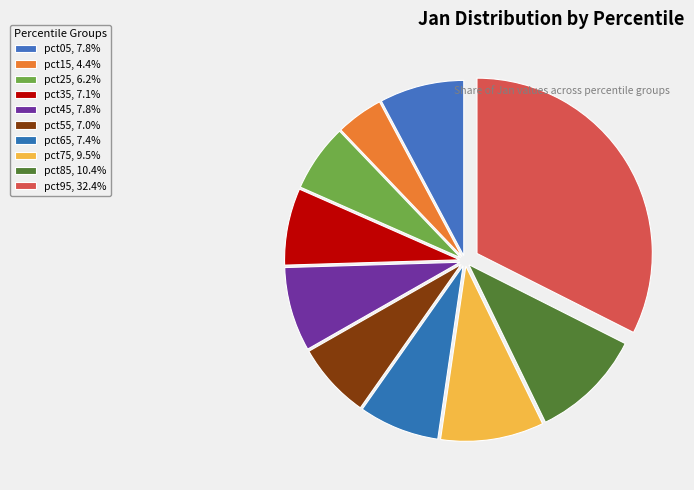

Combined, what portion of the pie is pct55 and pct25?

13.3%